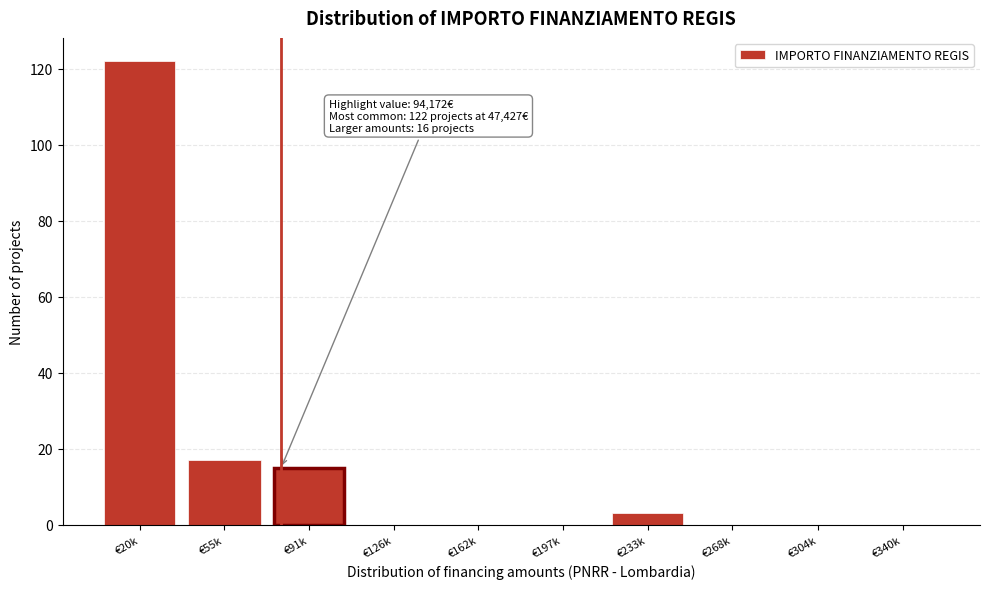

Reading left to right, what are all the values shown in this chart?

€20k=122	€55k=17	€91k=15	€126k=0	€162k=0	€197k=0	€233k=3	€268k=0	€304k=0	€340k=0